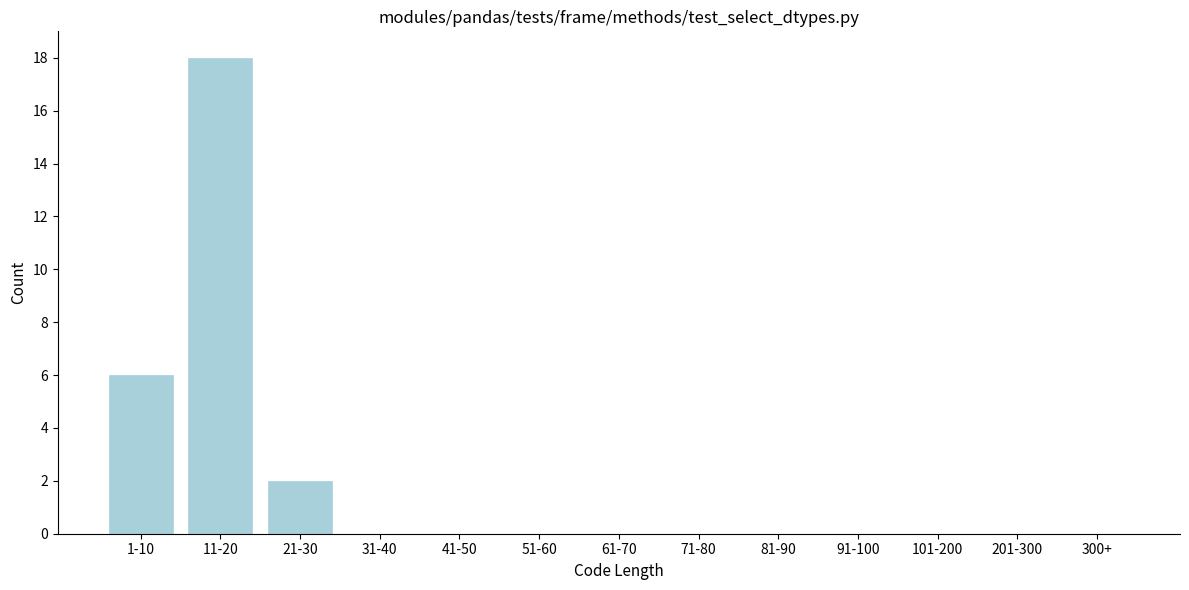

Reading left to right, transcribe all the data shown in this chart.

1-10=6	11-20=18	21-30=2	31-40=0	41-50=0	51-60=0	61-70=0	71-80=0	81-90=0	91-100=0	101-200=0	201-300=0	300+=0